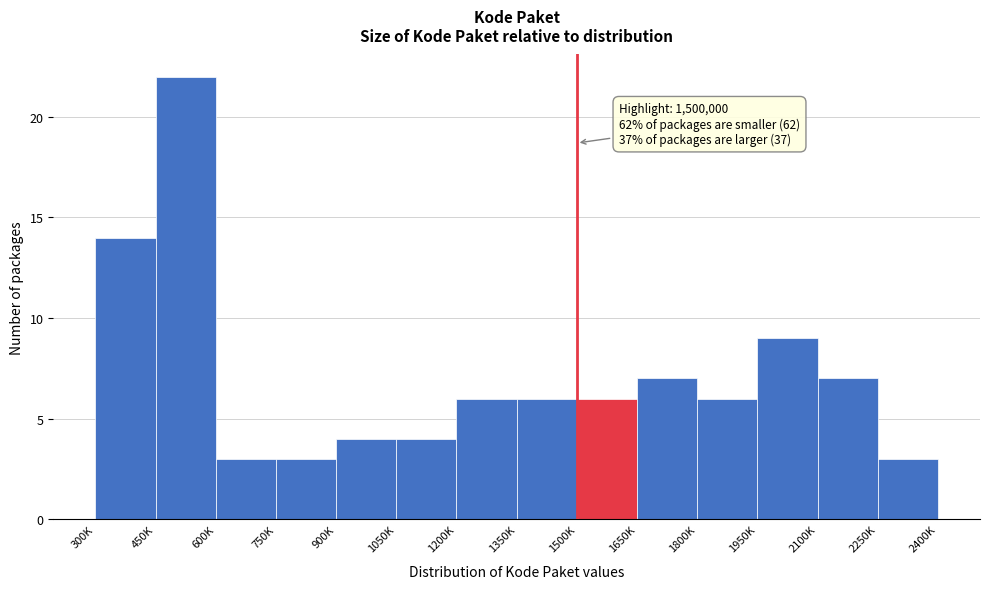

Reading left to right, list all the values displayed in this chart.

14	22	3	3	4	4	6	6	6	7	6	9	7	3